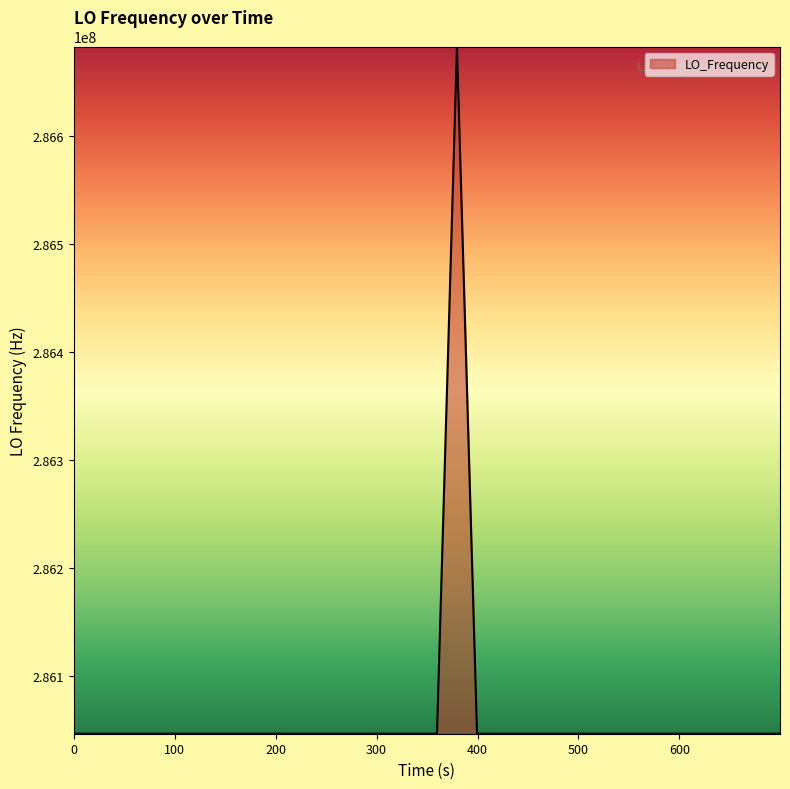

What is the difference between the maximum and minimum values?

635708.4